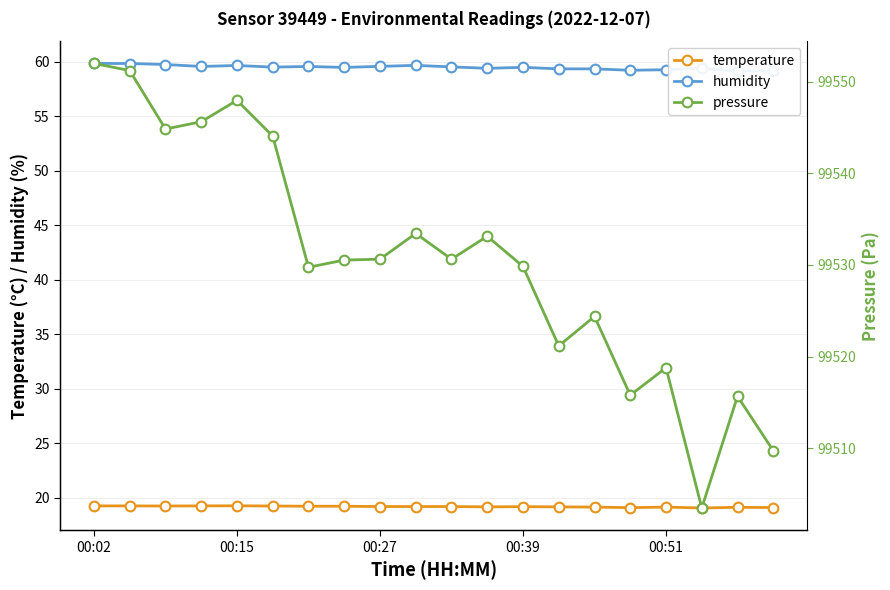

Count the temperature values in the range 19 to 20.

20